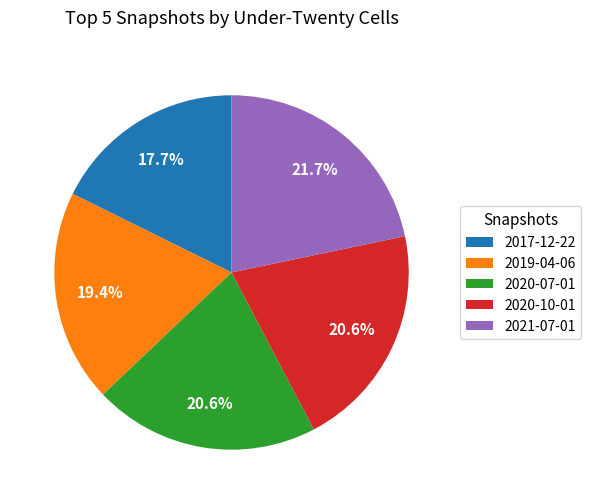

Is there any slice that represents more than half of the pie?

No